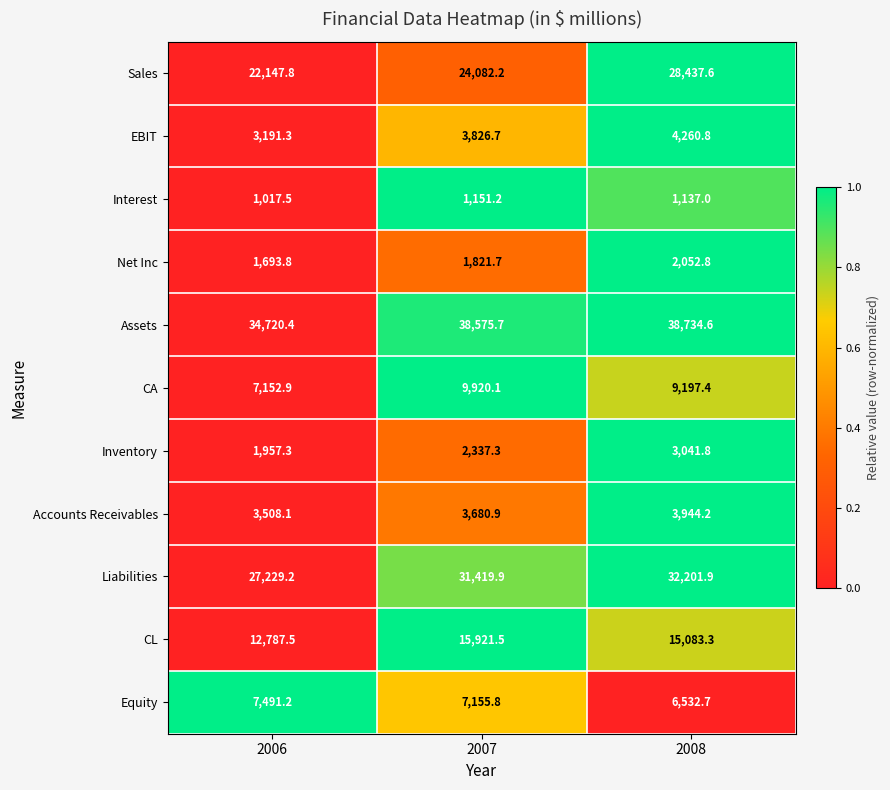

Is the value of Inventory at 2006 greater than the value of Liabilities at 2006?

No